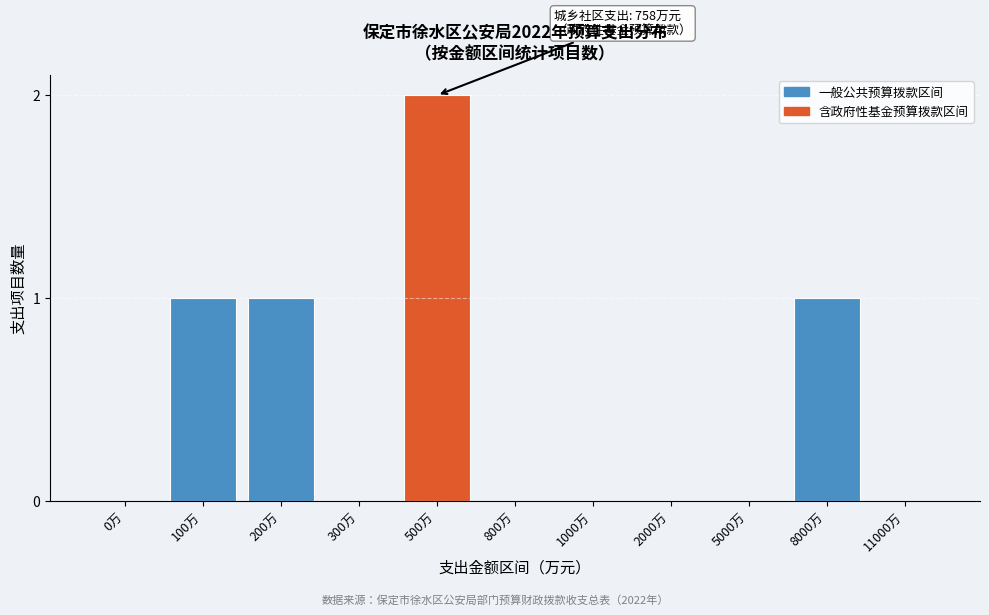

Reading left to right, transcribe all the data shown in this chart.

0万=0	100万=1	200万=1	300万=0	500万=2	800万=0	1000万=0	2000万=0	5000万=0	8000万=1	11000万=0